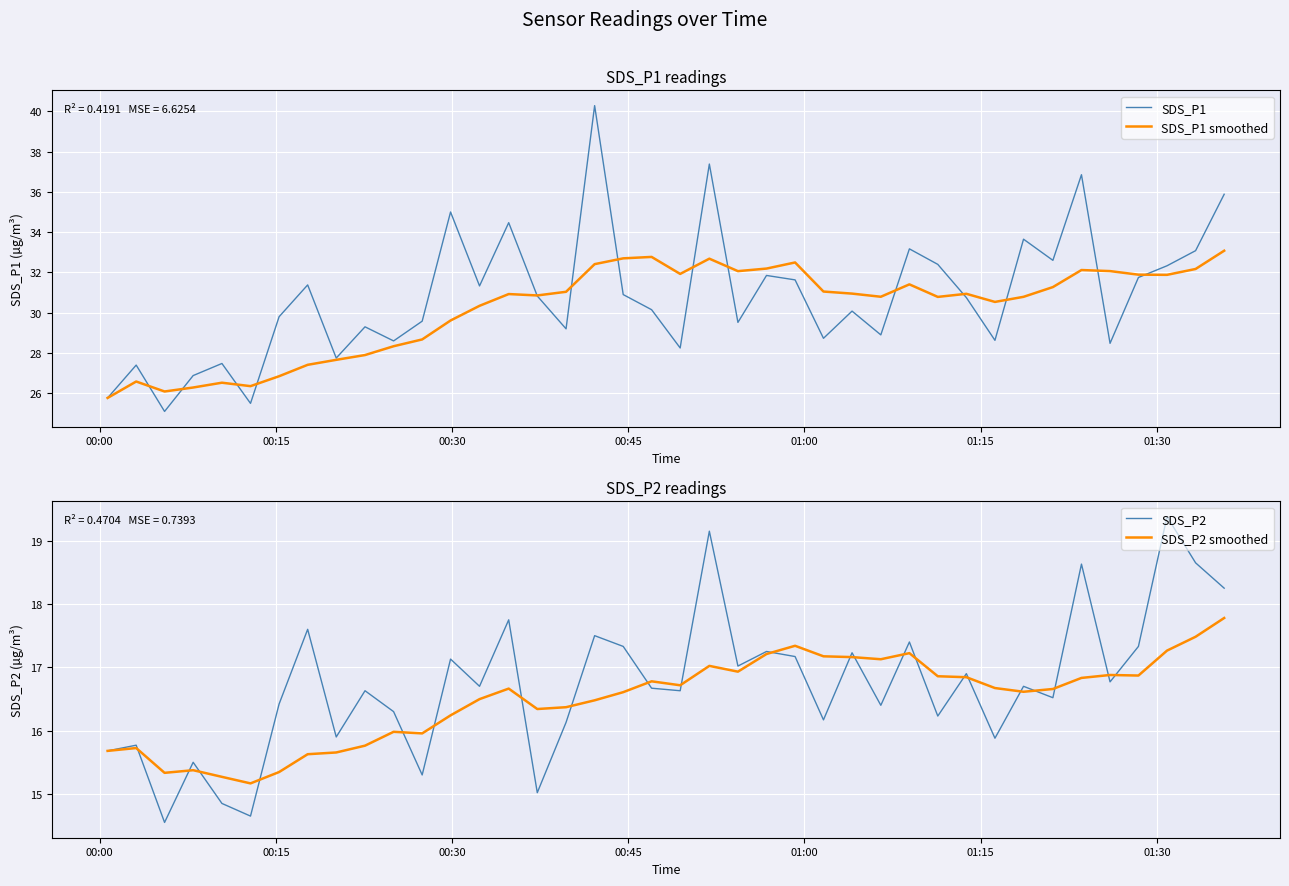

What is the minimum value for SDS_P1 smoothed?

25.8